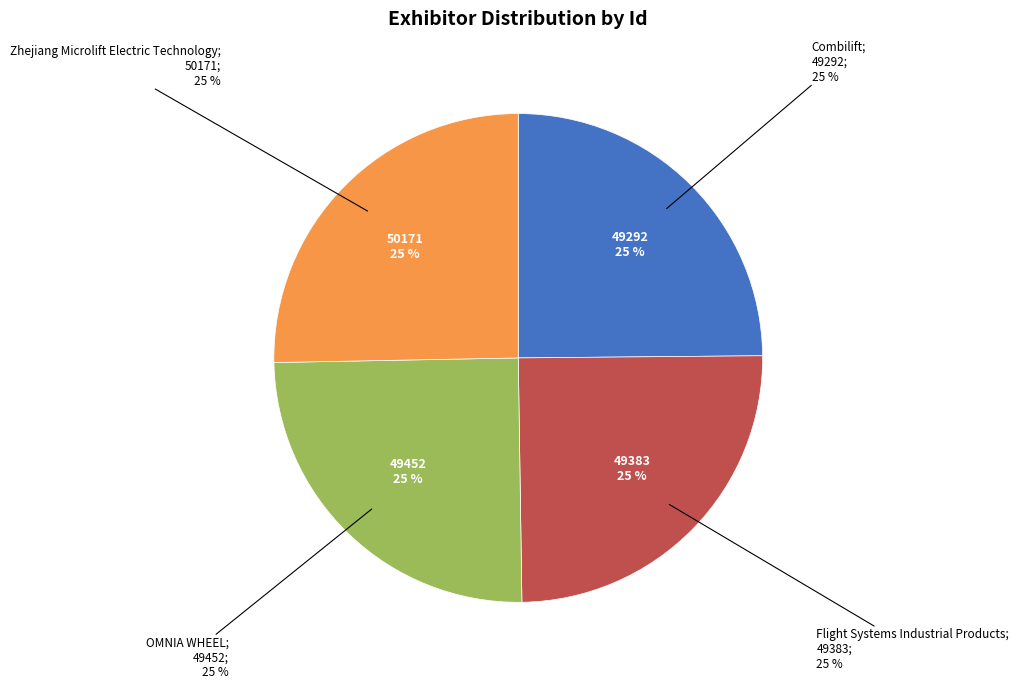

What percentage is the Zhejiang Microlift Electric Technology slice, to the nearest percent?

25%